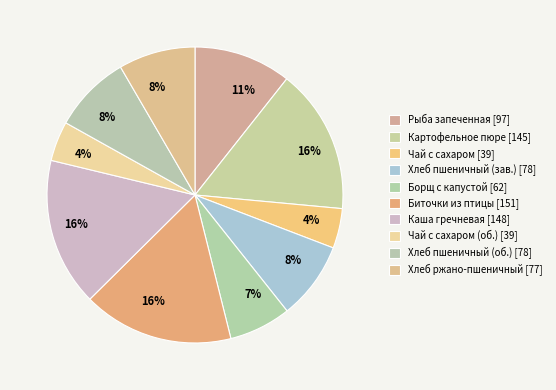

Is there a majority slice in this chart?

No